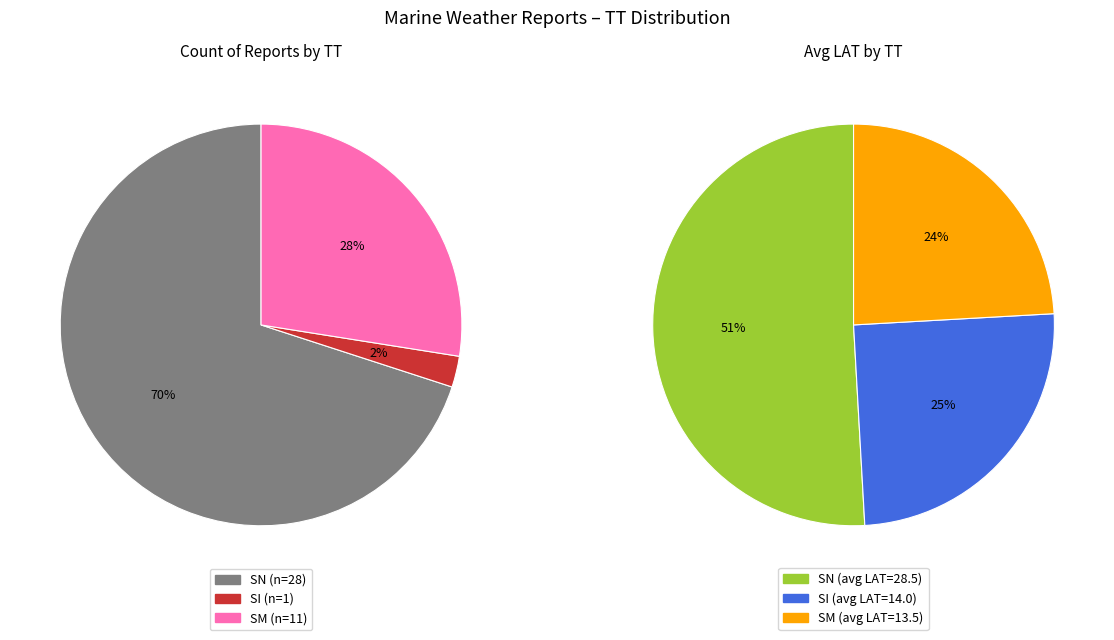

Rank the categories by value from highest to lowest.

SN, SM, SI